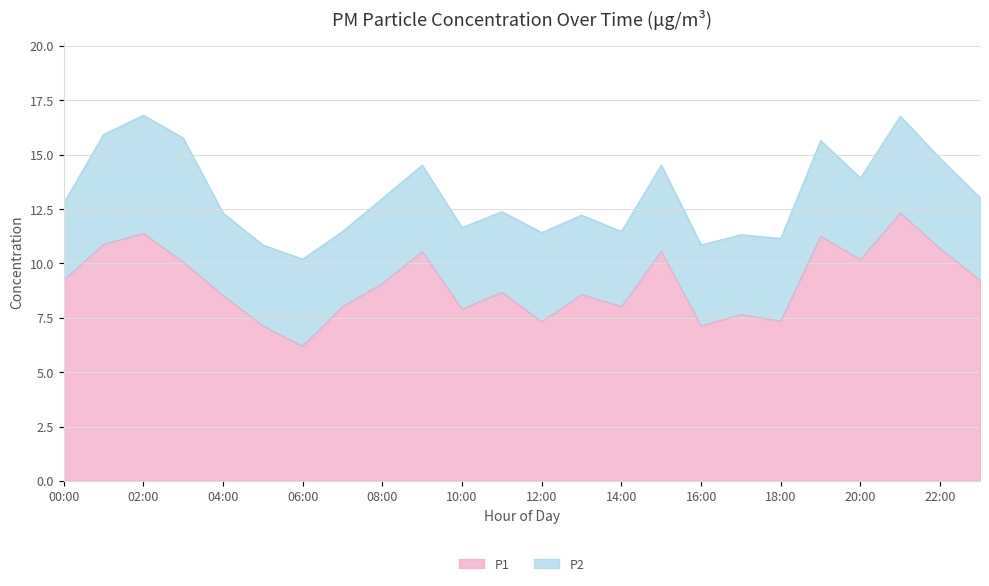

Which has a higher value, 02:00 or 12:00?

02:00